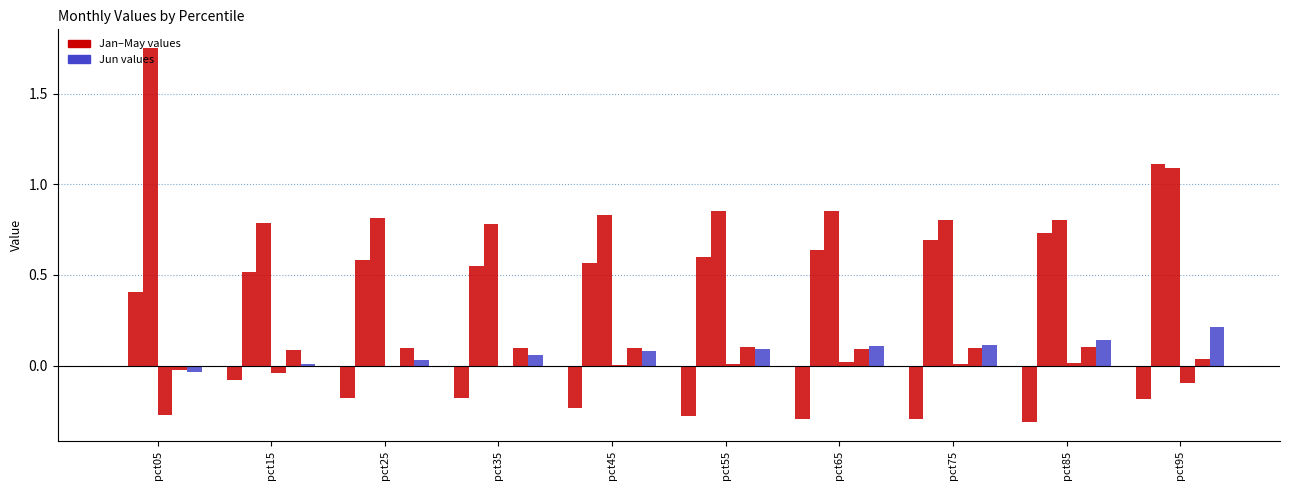

How many categories are shown in the chart?

10